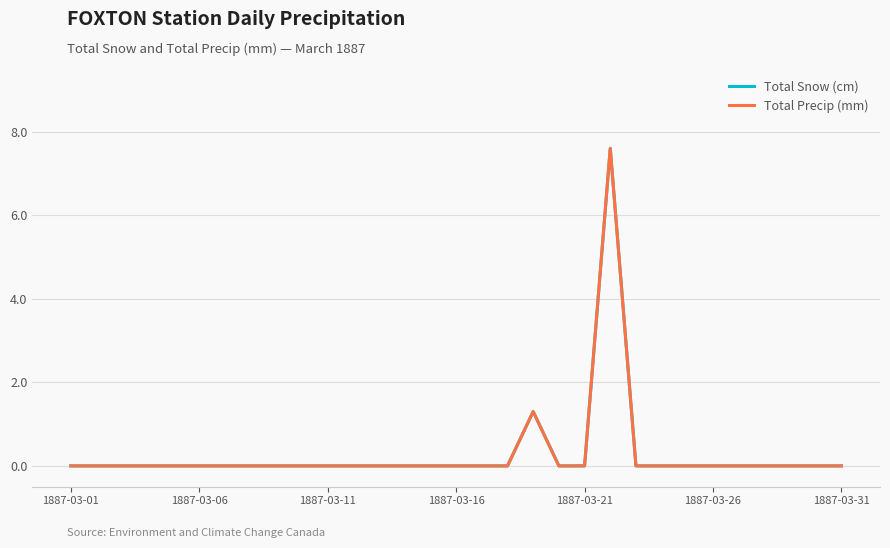

Does the chart have visible grid lines?

Yes